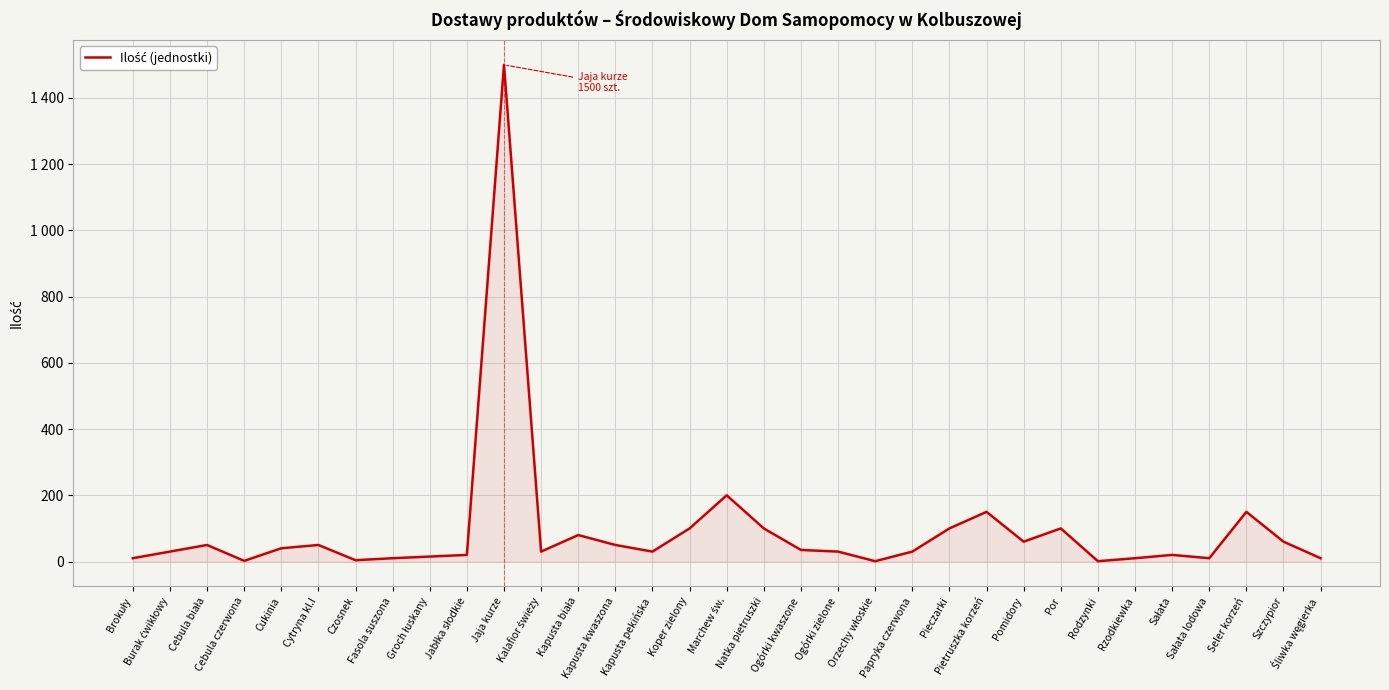

What is the difference between the maximum and minimum values?

1499